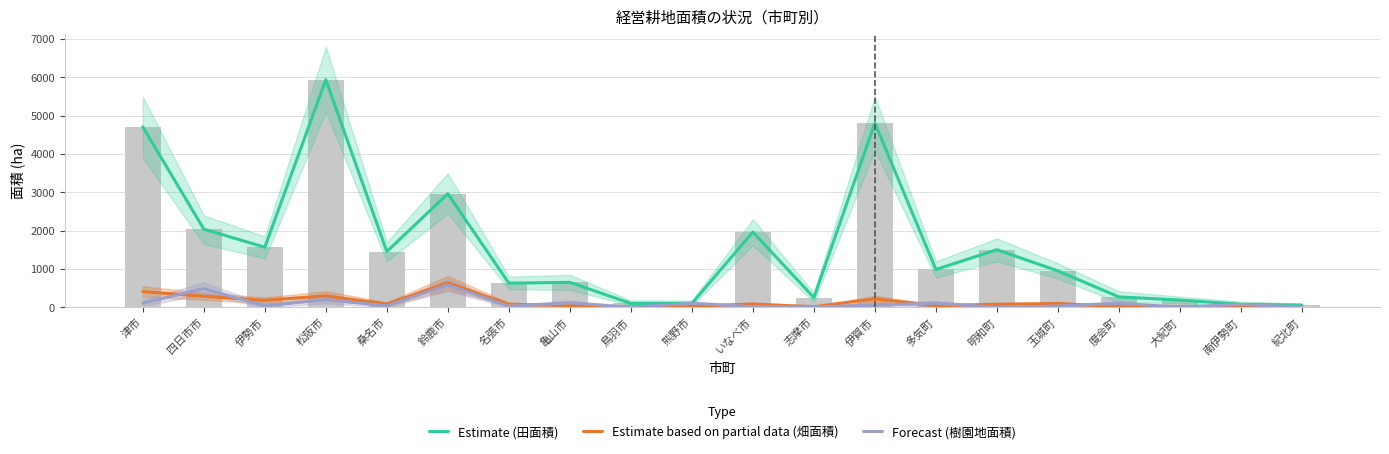

How many groups of bars are there?

20